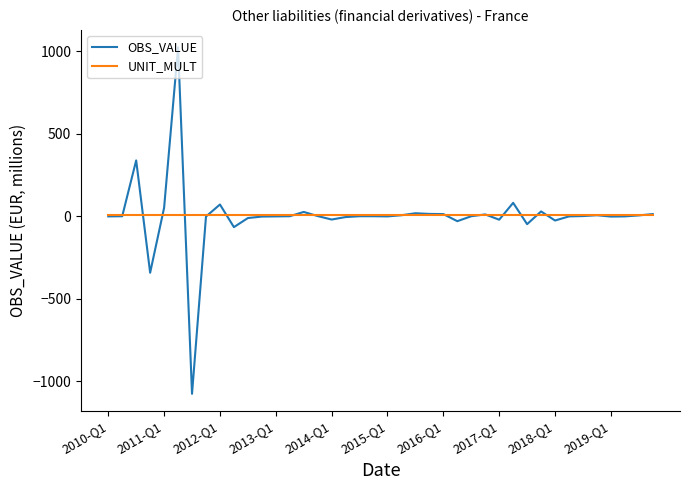

What is the smallest value displayed?

-1075